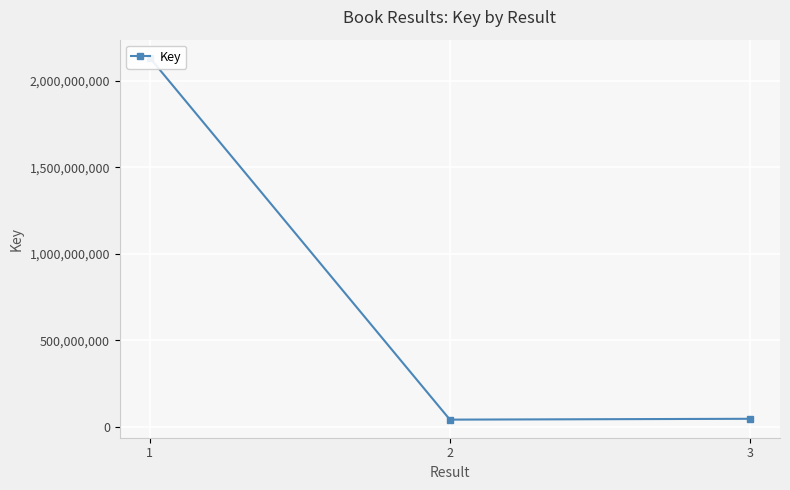

List the labels in order of value, largest first.

1, 3, 2